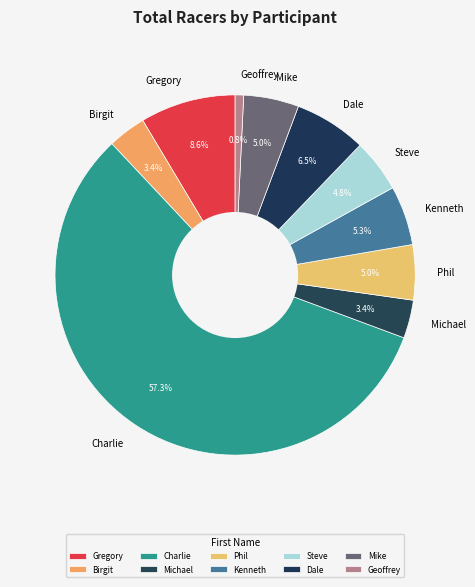

Between Dale and Geoffrey, which is larger?

Dale